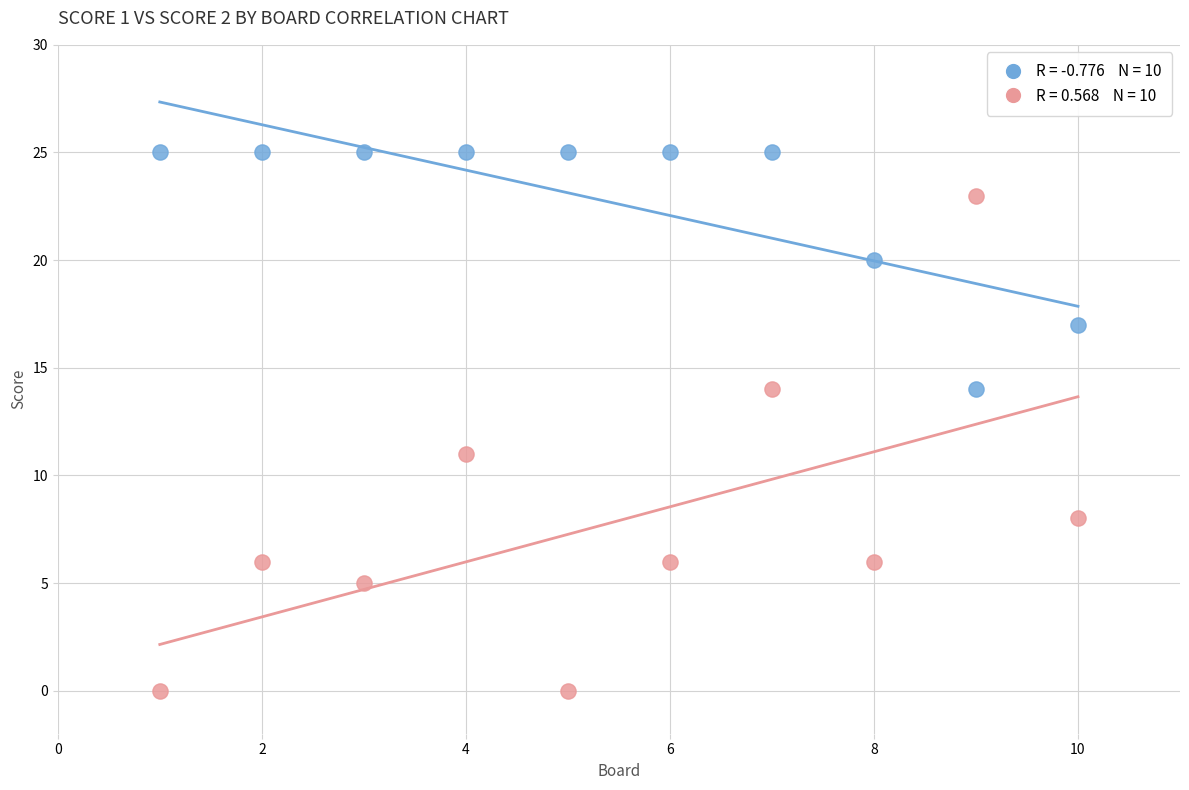

Across all series, what Y value is closest to 12?

11